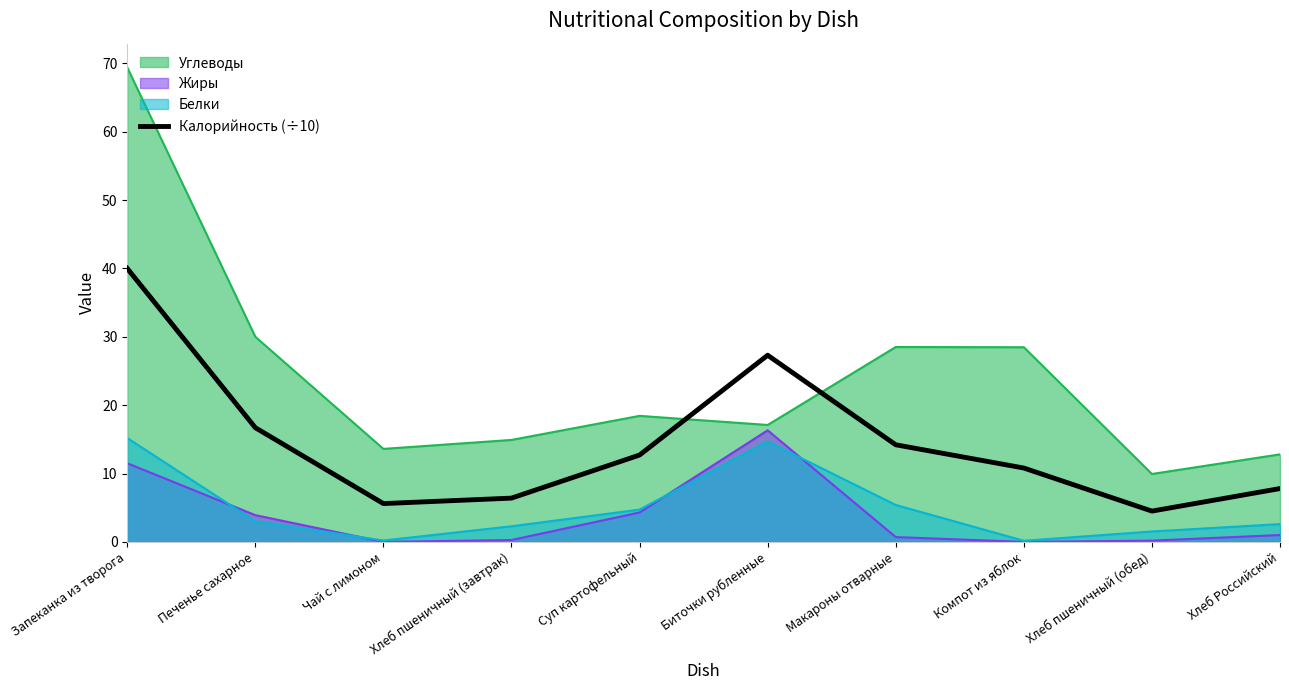

What is the minimum value shown in the chart?

0.0